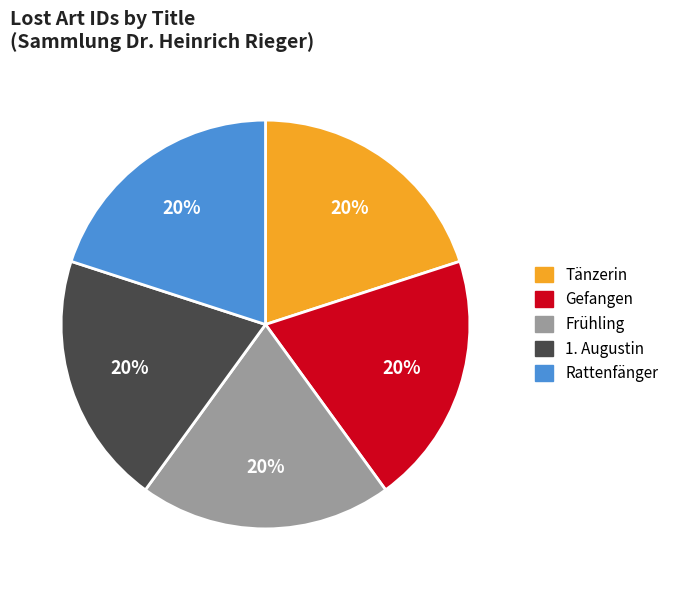

Is the sum of Gefangen and Tänzerin greater than half?

No